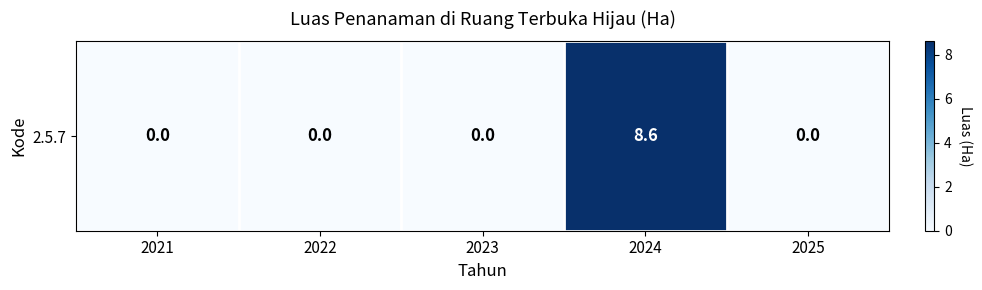

Count the number of categories in the chart.

5